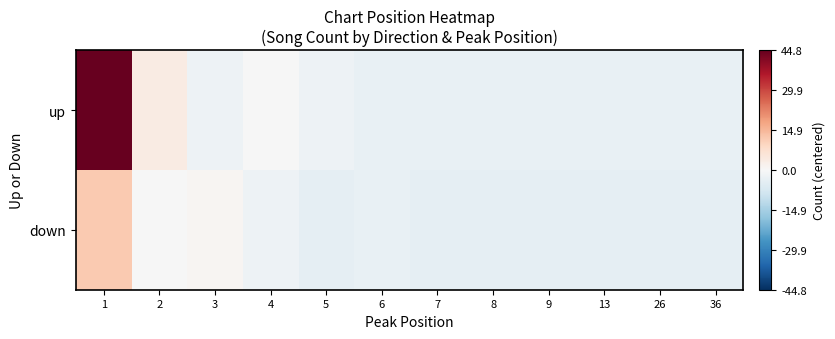

Reading left to right, extract all data points from this chart.

up: 1=44.8	2=3.8	3=-2.2	4=-0.2	5=-2.2	6=-3.2	7=-3.2	8=-3.2	9=-3.2	13=-3.2	26=-3.2	36=-3.2
down: 1=11.8	2=-0.2	3=0.8	4=-2.2	5=-4.2	6=-3.2	7=-4.2	8=-4.2	9=-4.2	13=-4.2	26=-4.2	36=-4.2